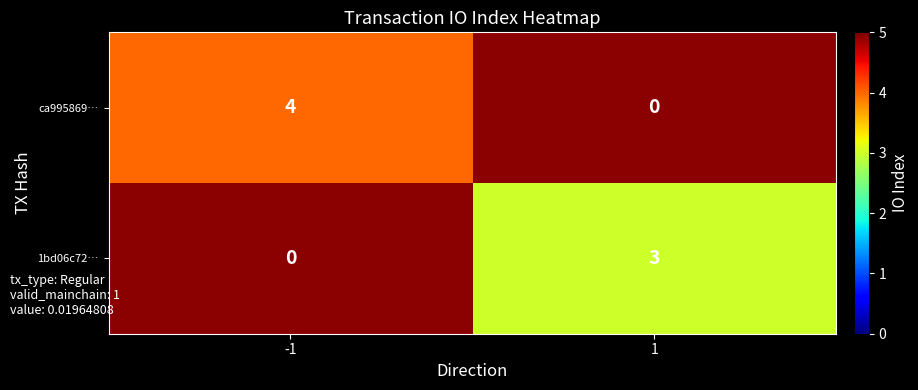

The 1bd06c72… series shows 3 at 1. True or false?

True